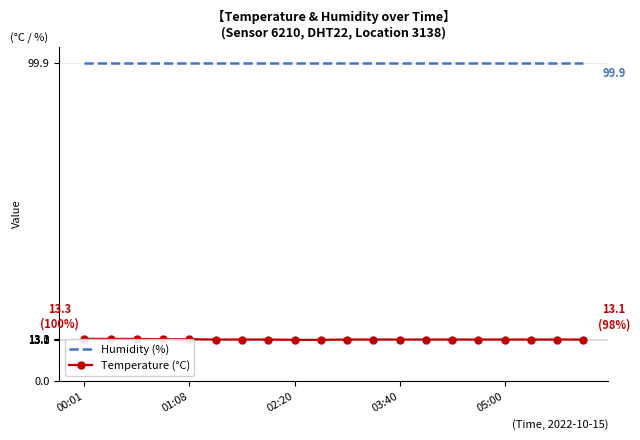

True or false: Temperature (°C) and Humidity (%) intersect in this chart.

False